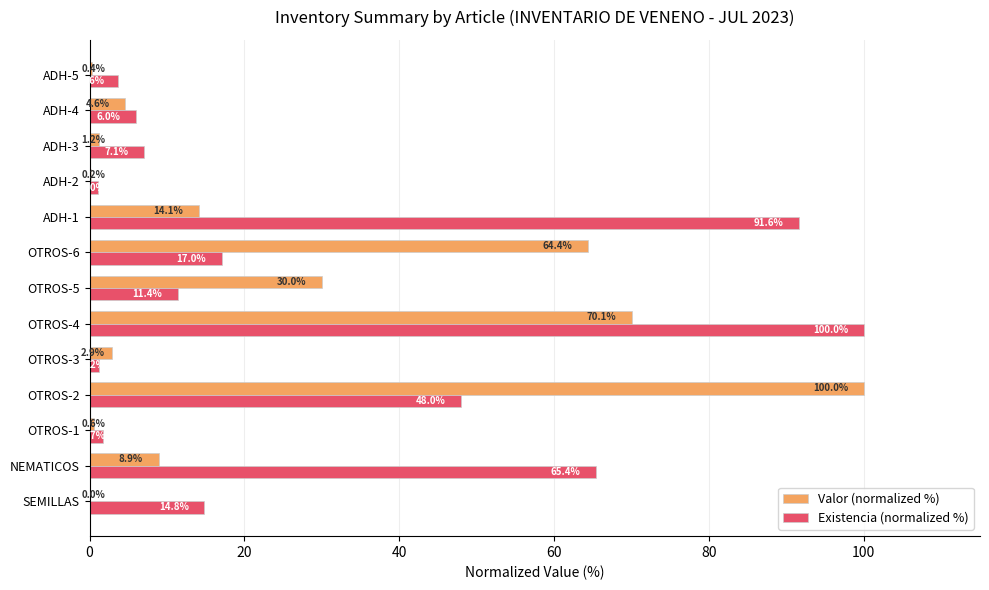

What value does the Existencia (normalized %) series have at OTROS-4?

100.0